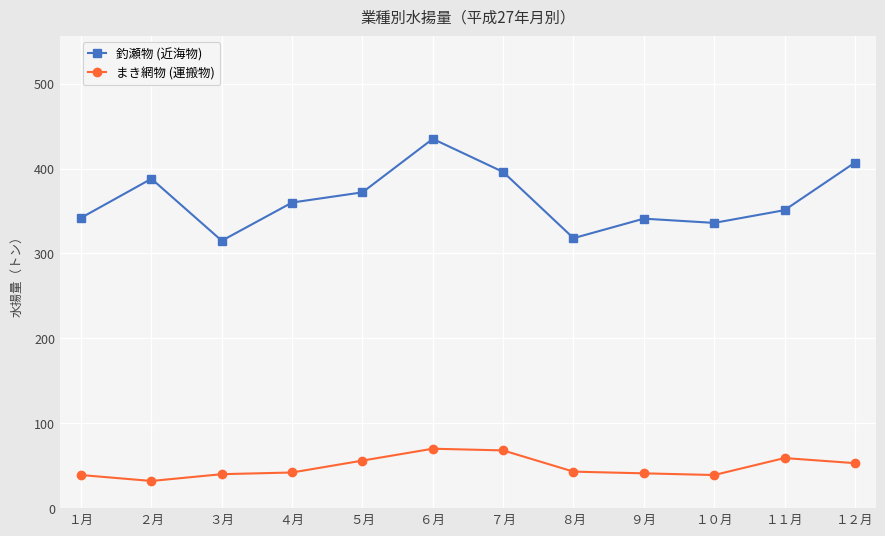

Which series has the largest range (max minus min)?

釣瀬物 (近海物)